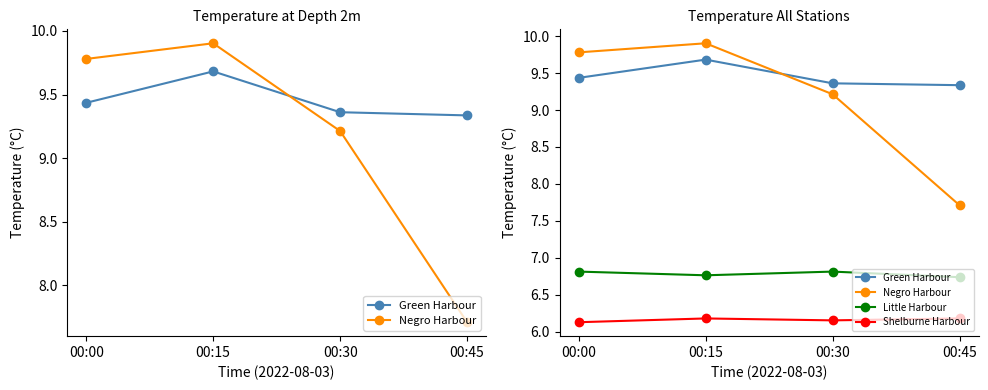

True or false: Little Harbour and Shelburne Harbour intersect in this chart.

False